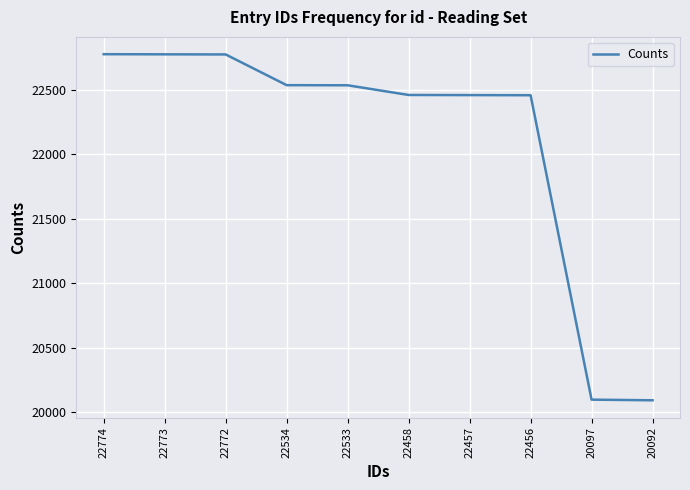

At which label is the value closest to 21433?

22456